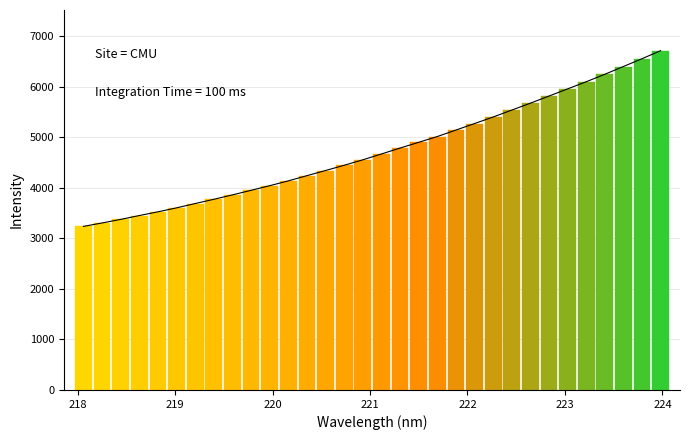

What is the label of the 28th bar from the left?

223.2172